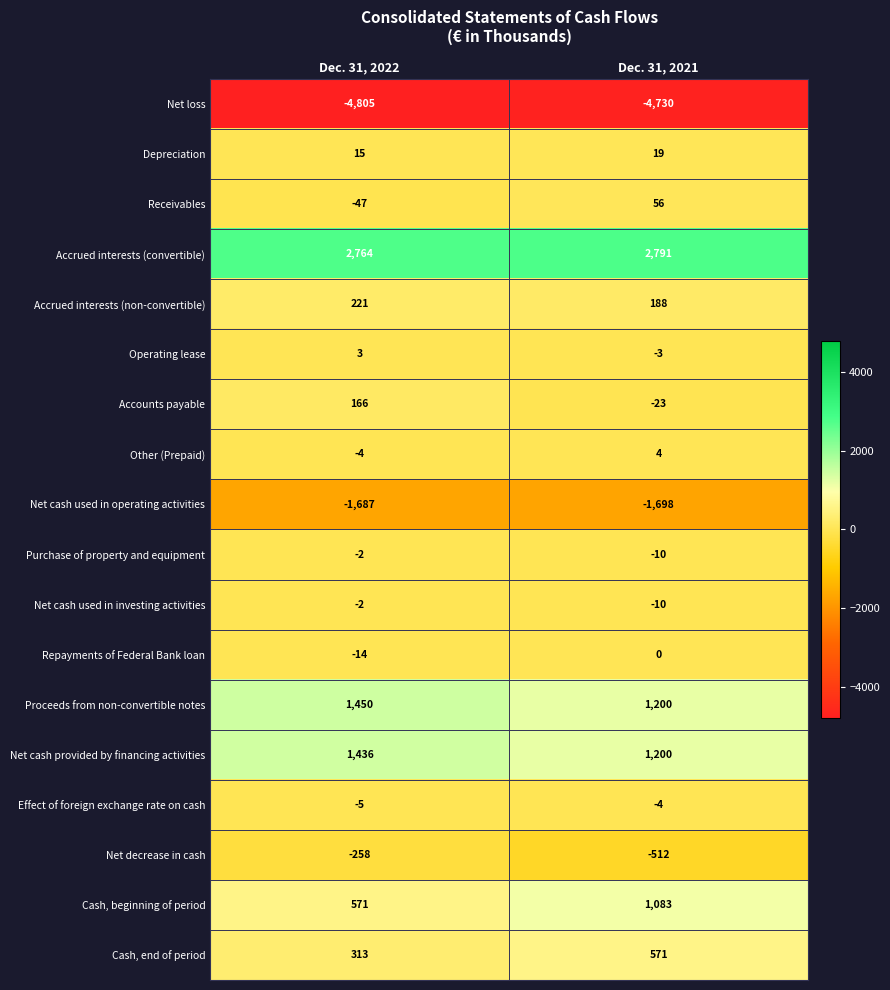

What is the approximate value of Operating lease at Dec. 31, 2022?

3